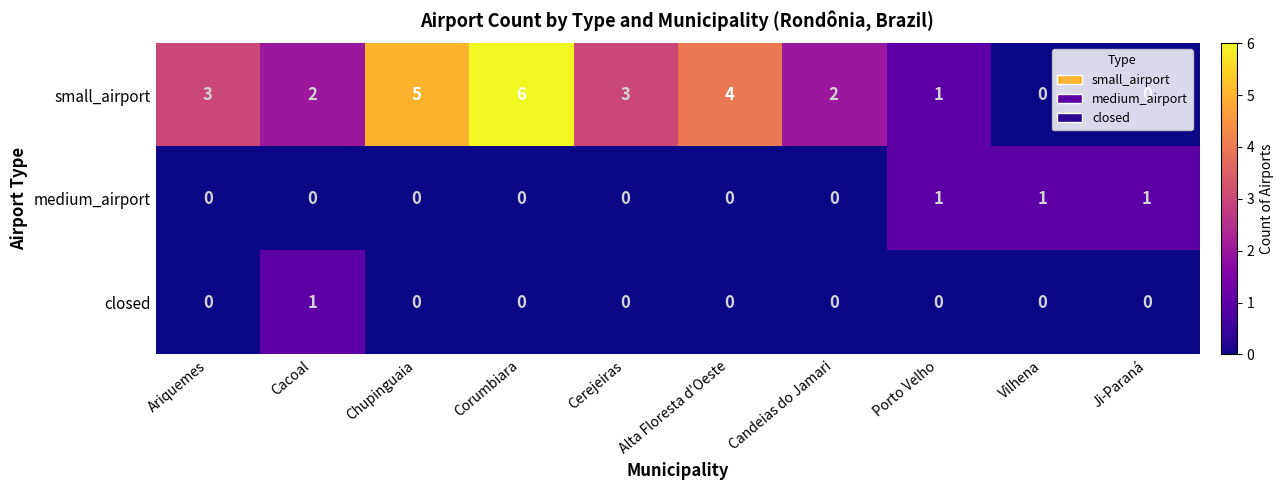

What is the average value of the small_airport series?

3